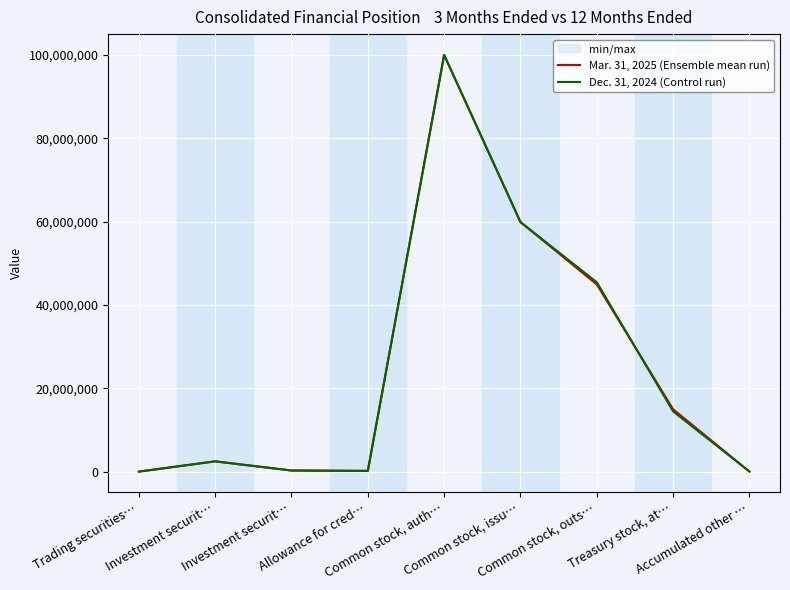

Is this an area chart (filled region under the line)?

No